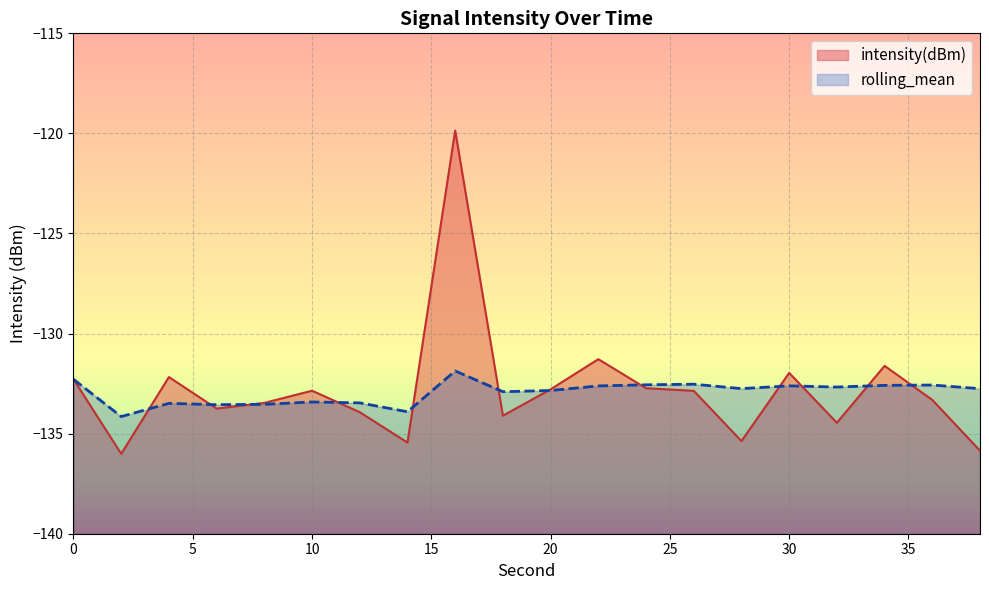

At which label is intensity(dBm) closest to -127?

22